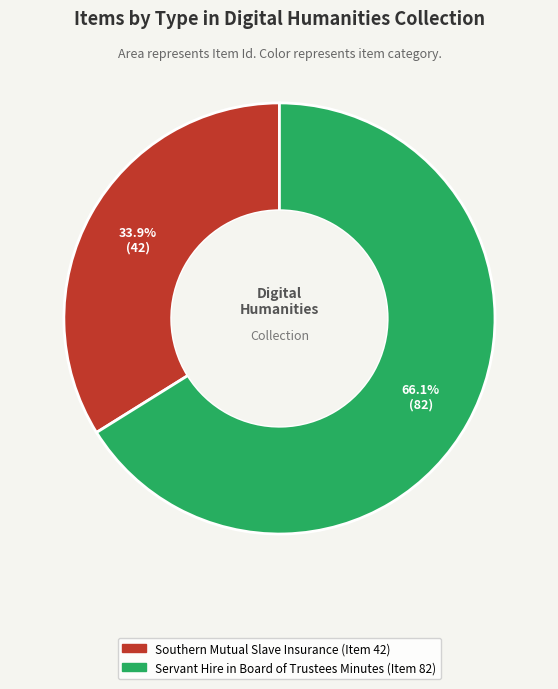

How many segments does this pie chart have?

2